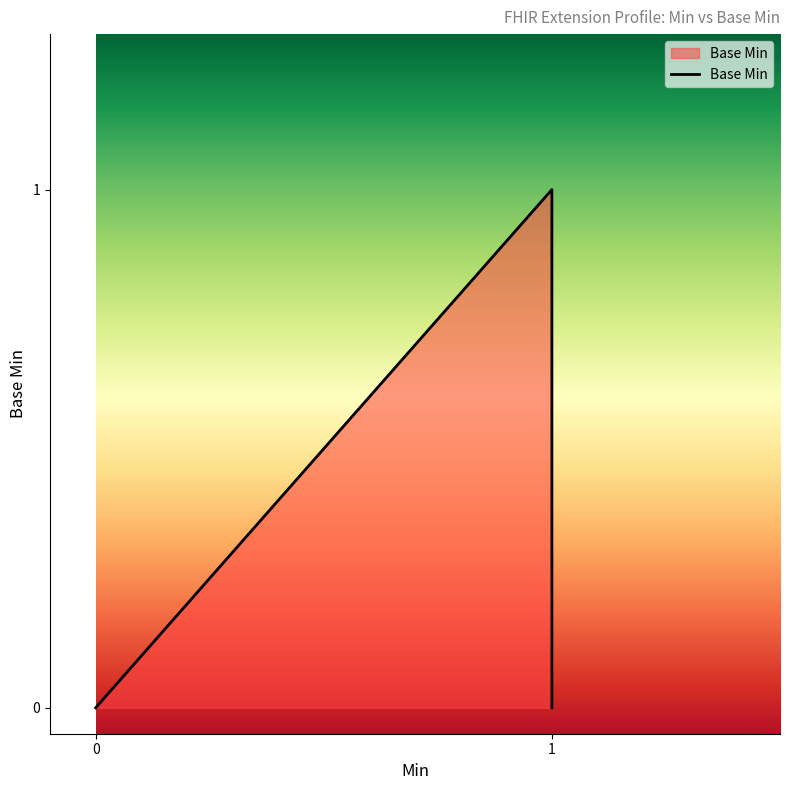

Does the chart display data point markers on the line(s)?

No